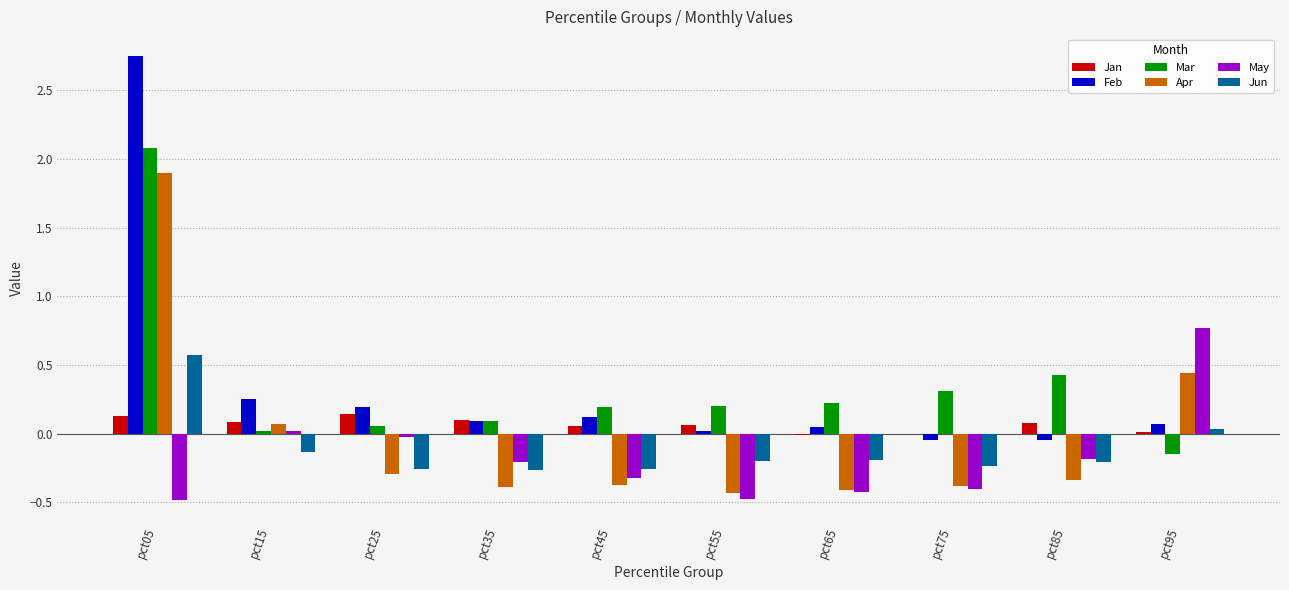

What are all the series names shown in the legend?

Jan, Feb, Mar, Apr, May, Jun